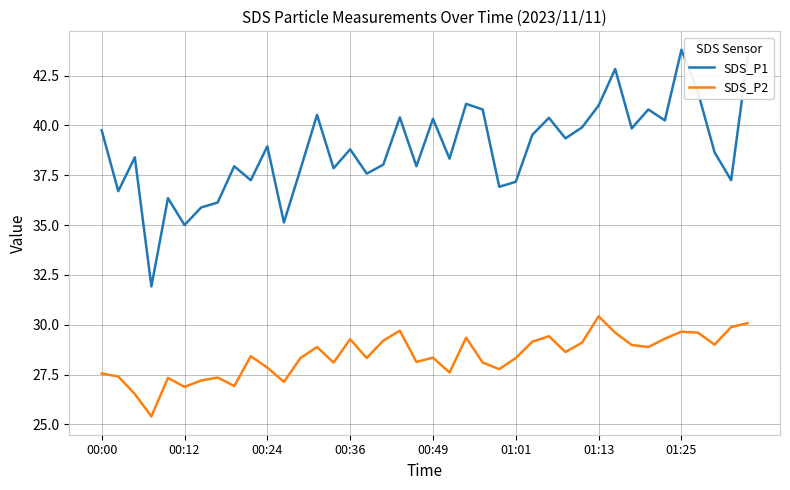

True or false: SDS_P2 and SDS_P1 intersect in this chart.

False